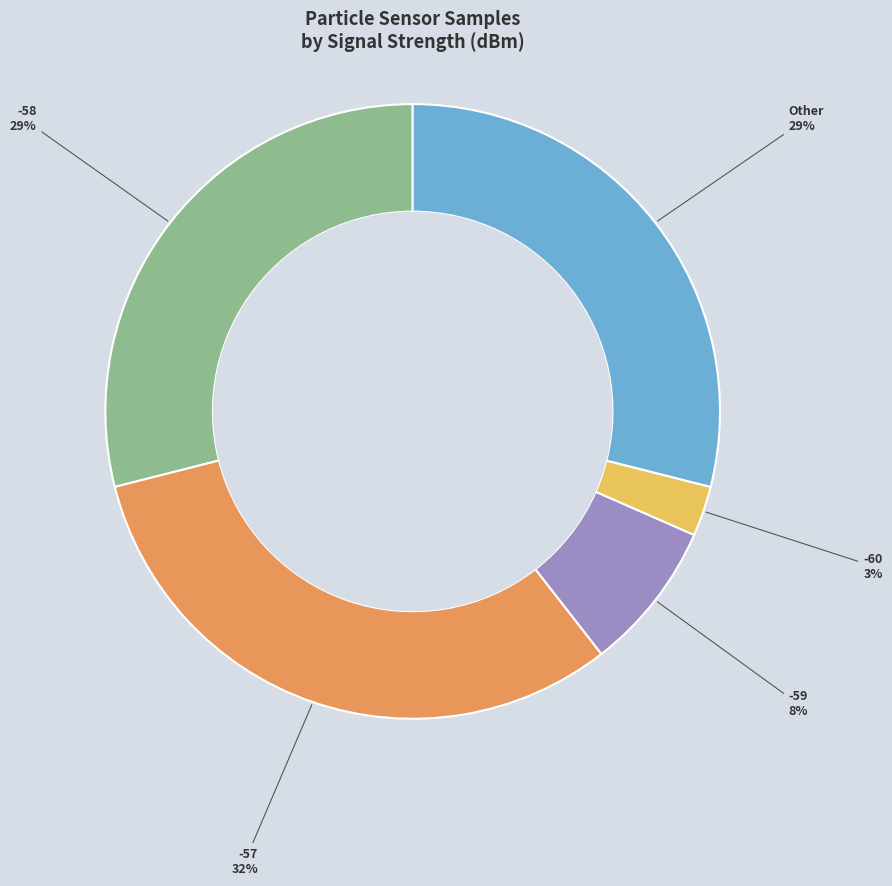

Is there any slice that represents more than half of the pie?

No